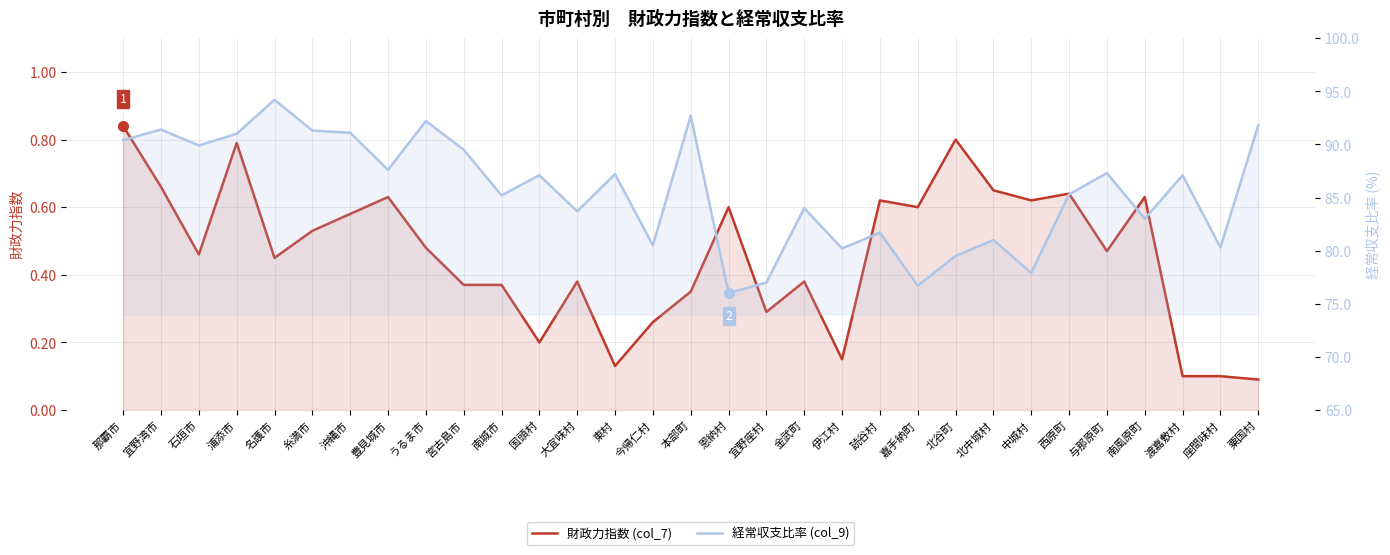

The value of 財政力指数 (col_7) at うるま市 is 0.5. True or false?

True